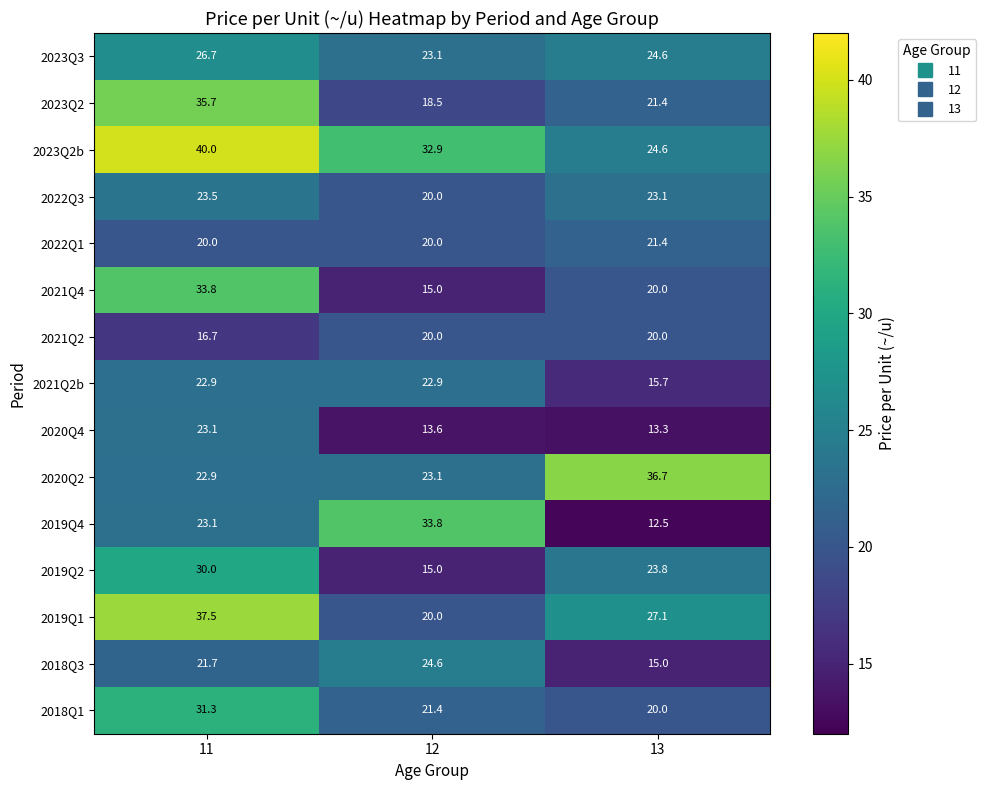

Which series changed the most between 12 and 13?

2019Q4